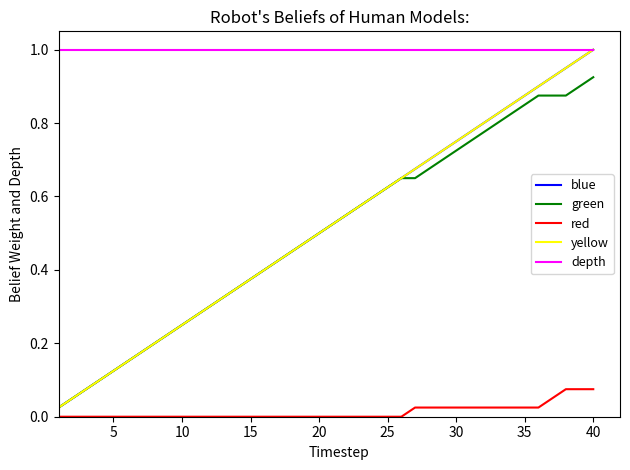

Is this an area chart (filled region under the line)?

No